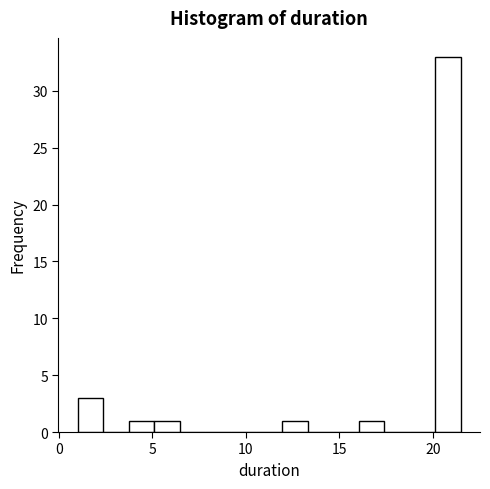

Around what value on the x-axis is the tallest bar? Give the approximate position of its centre, as read against the axis.

21.0